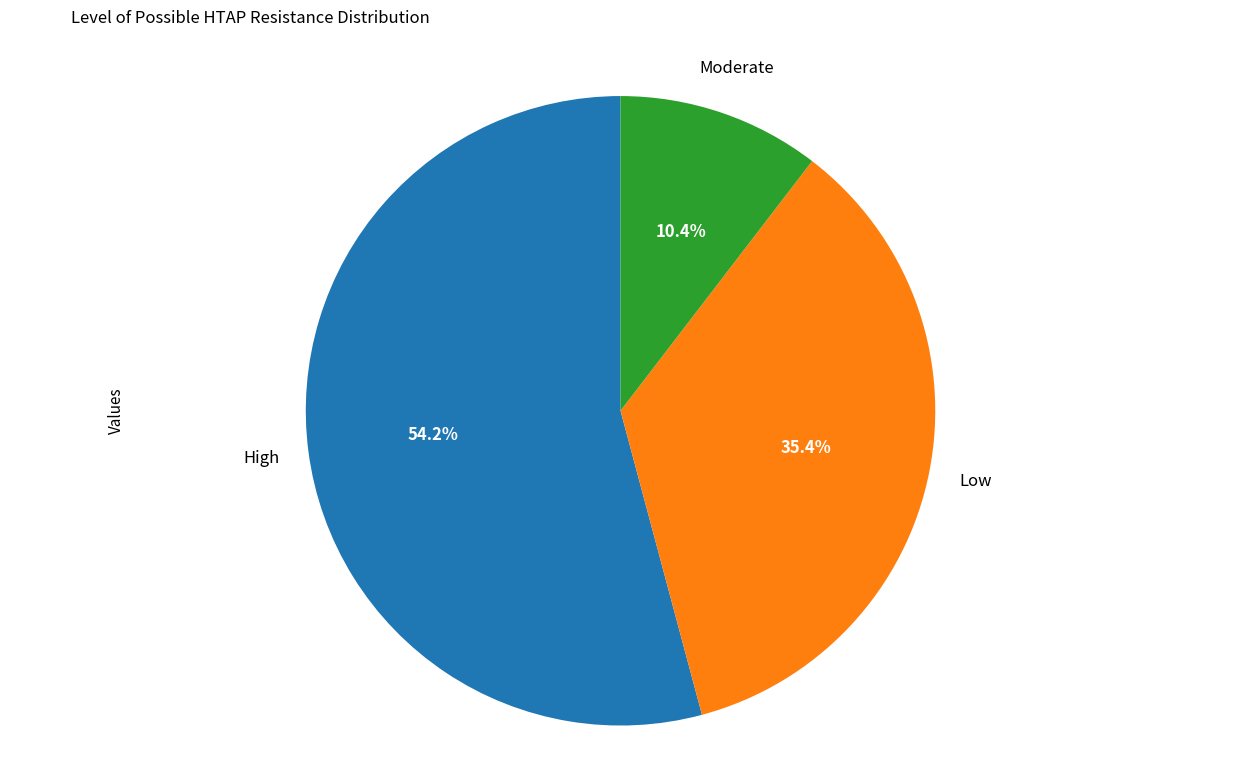

Does any single category account for the majority?

Yes